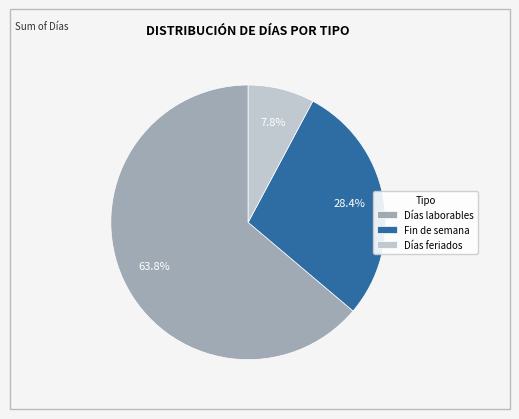

What percentage is the Días feriados slice, to the nearest percent?

8%